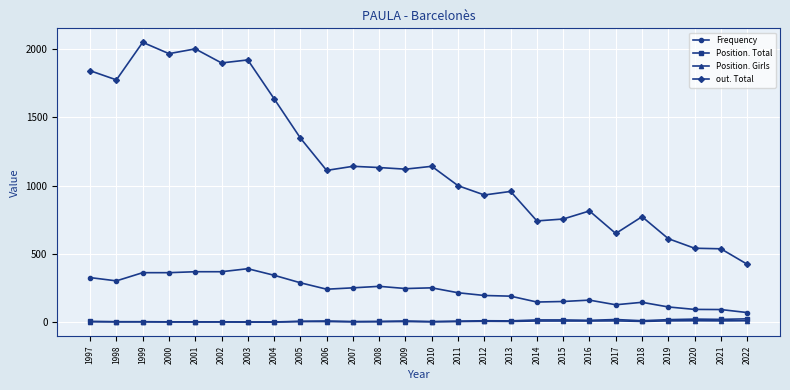

True or false: out. Total and Position. Girls intersect in this chart.

False